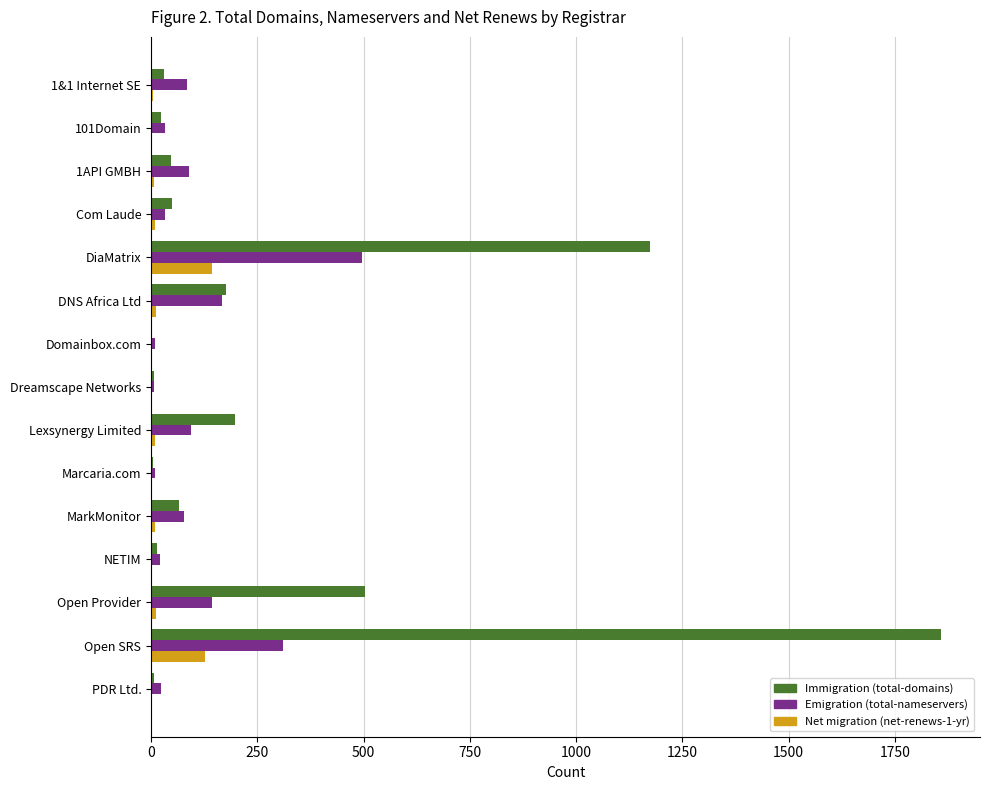

What is the total value across all series at Open SRS?

2295